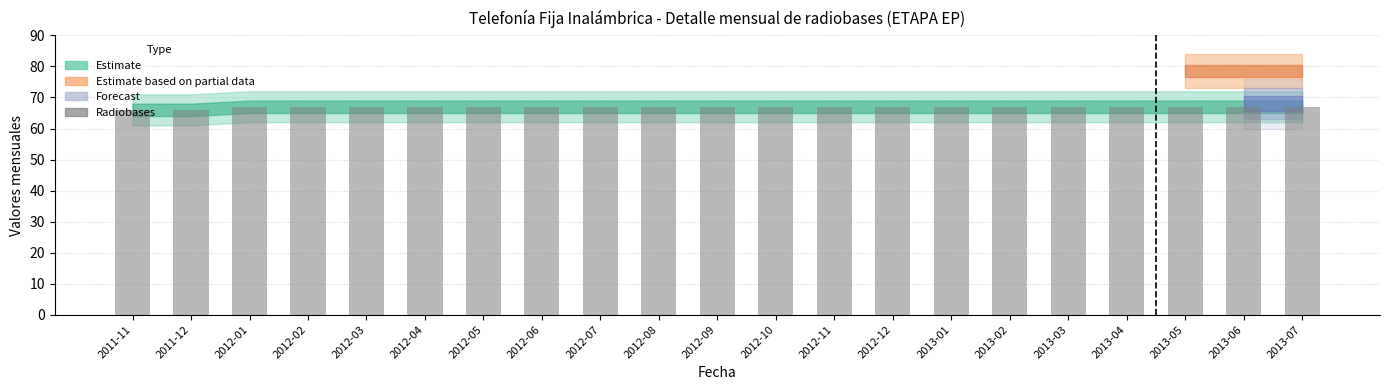

True or false: the data shows 111 at 2012-04.

False